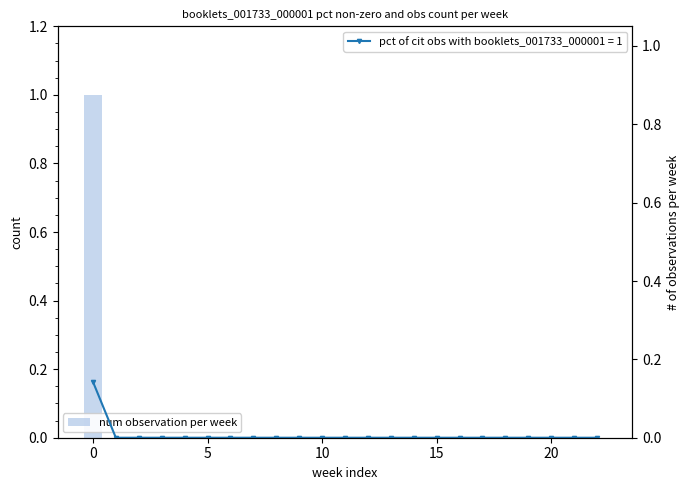

True or false: the data shows -1 at 5.

False